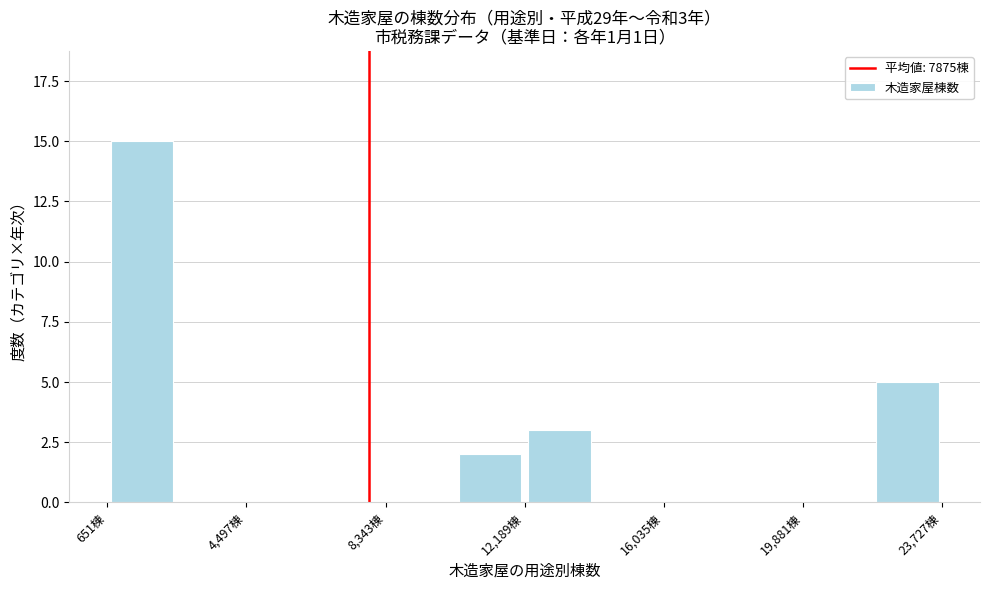

Around what value on the x-axis is the tallest bar? Give the approximate position of its centre, as read against the axis.

1500